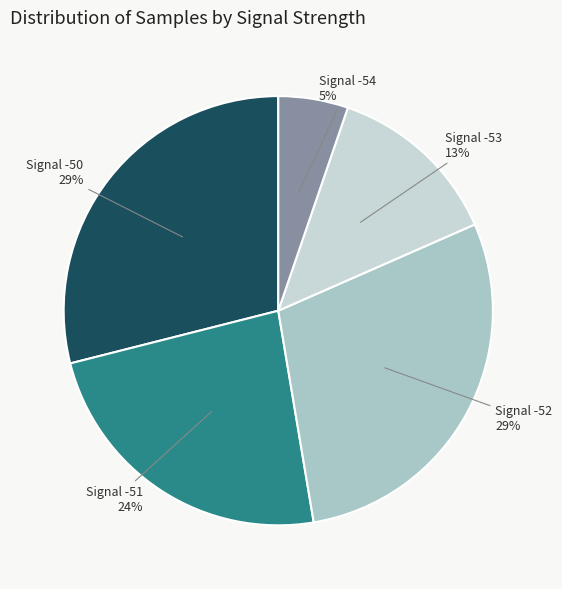

How many segments does this pie chart have?

5